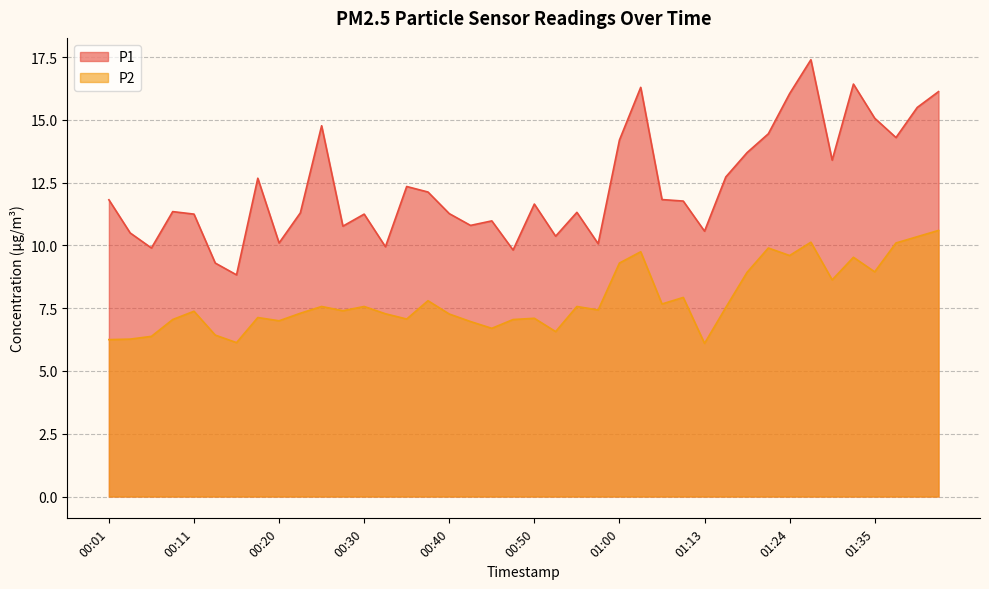

What is the sum of all P1 values?

494.4